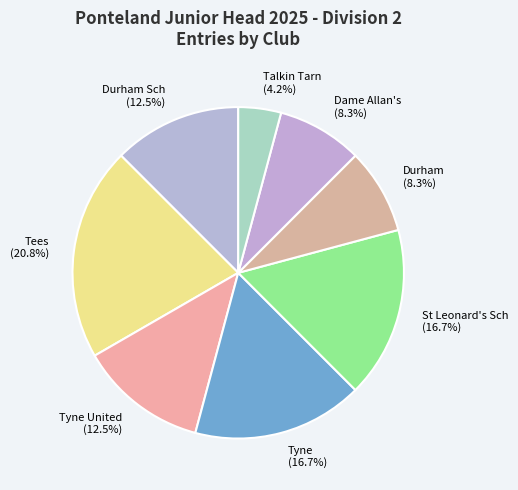

How many slices are in this pie chart?

8